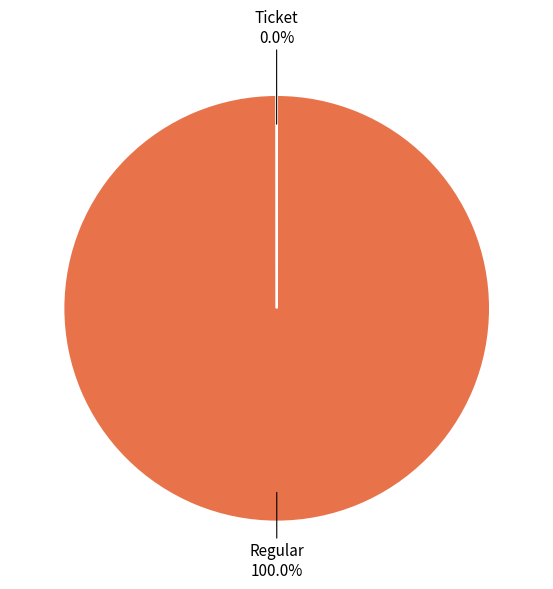

Is there a majority slice in this chart?

Yes